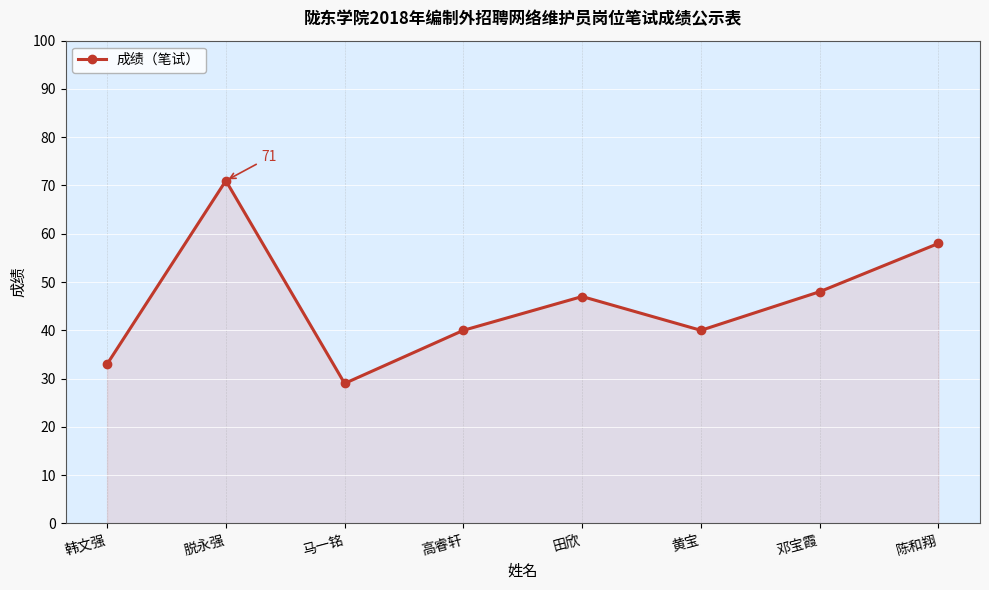

How many points are lower than both their immediate neighbors (excluding endpoints)?

2